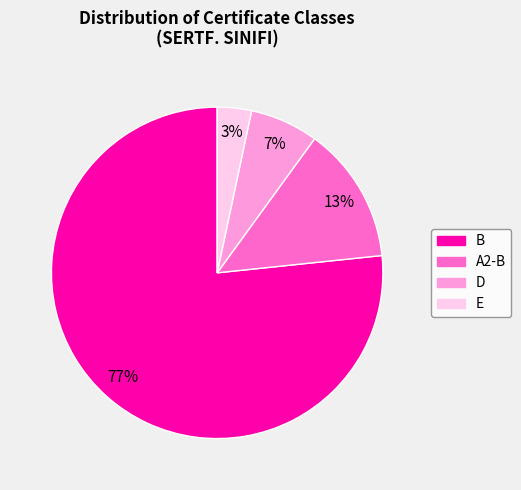

How many segments does this pie chart have?

4